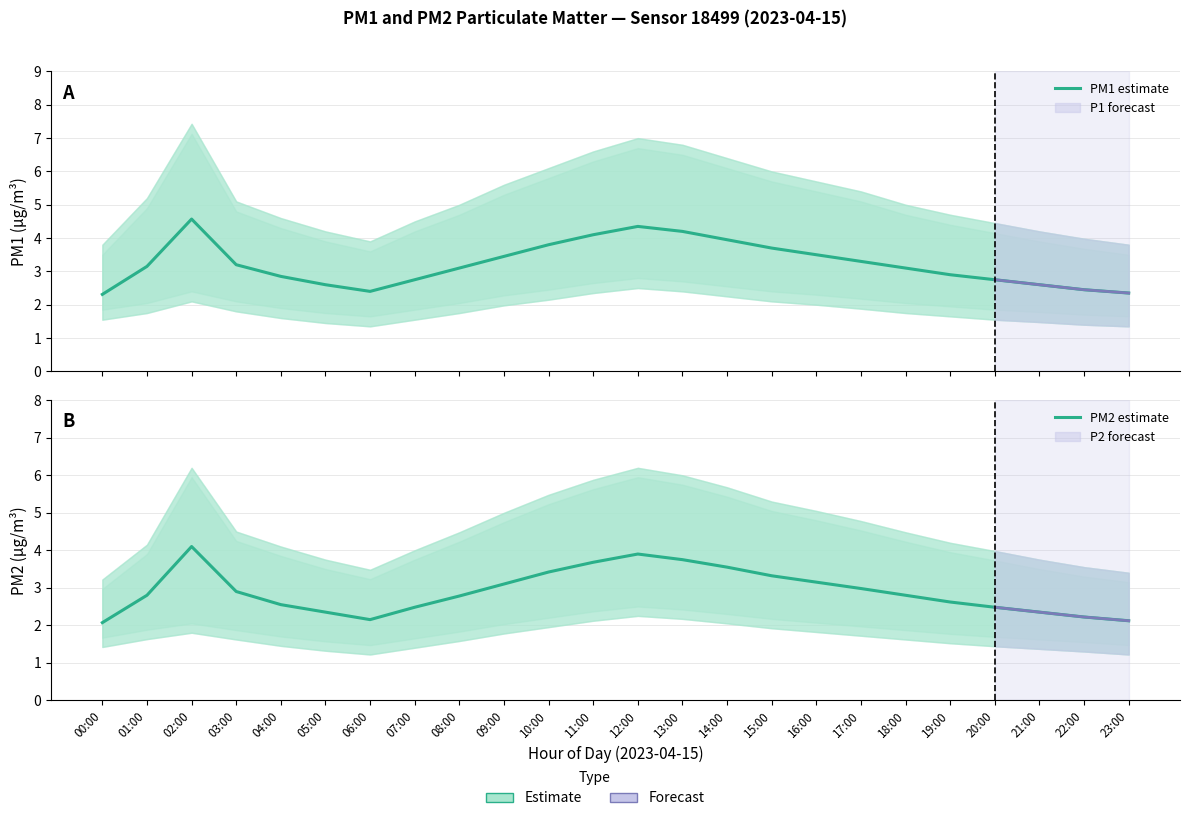

What is the greatest value displayed?

4.6